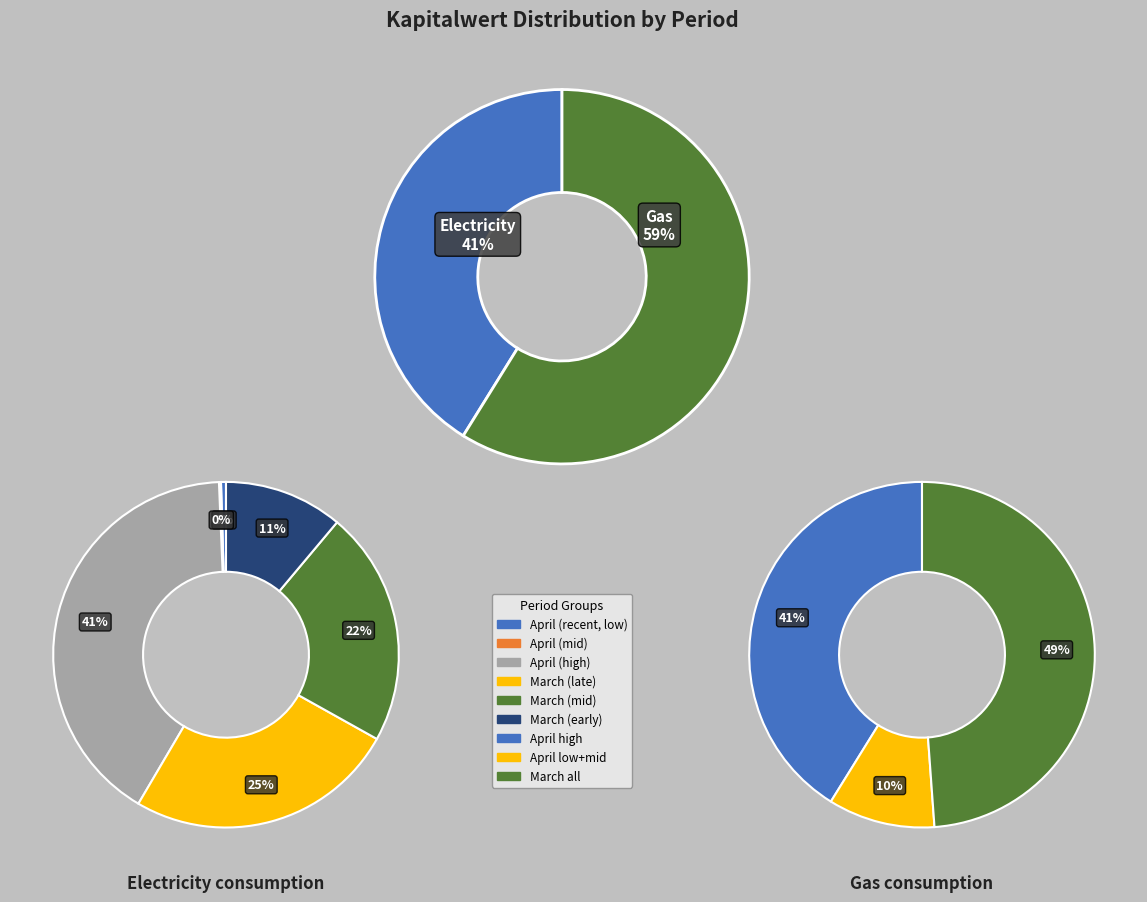

How many slices are in this pie chart?

12